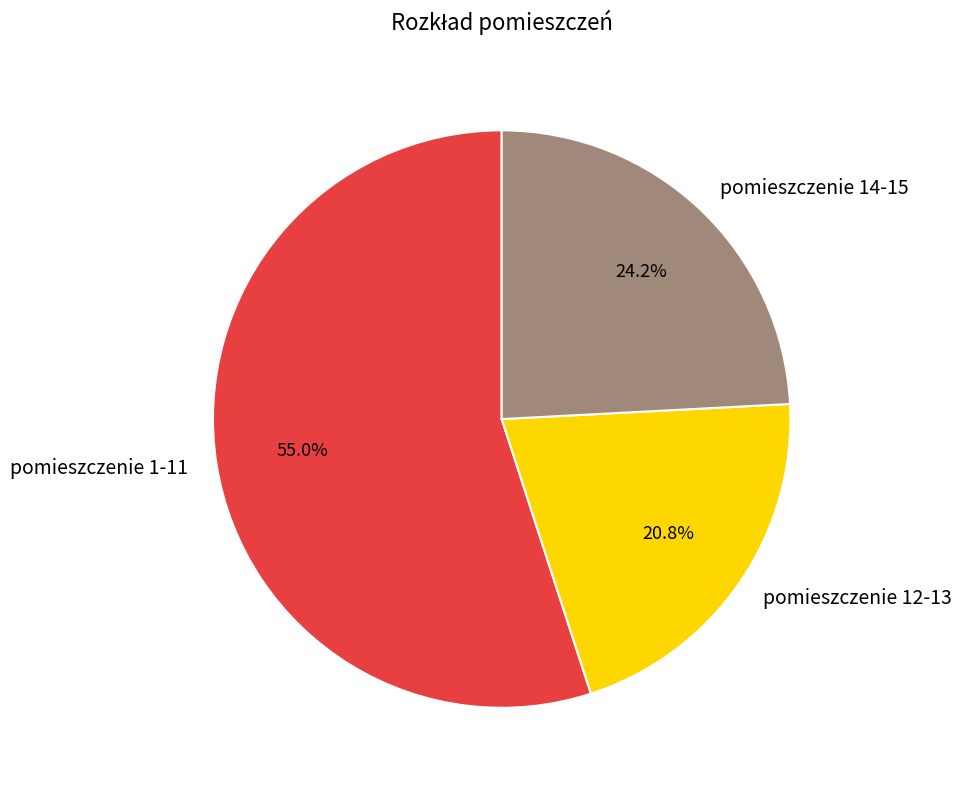

To the nearest percent, what is the difference between the largest and smallest slice percentages?

34%